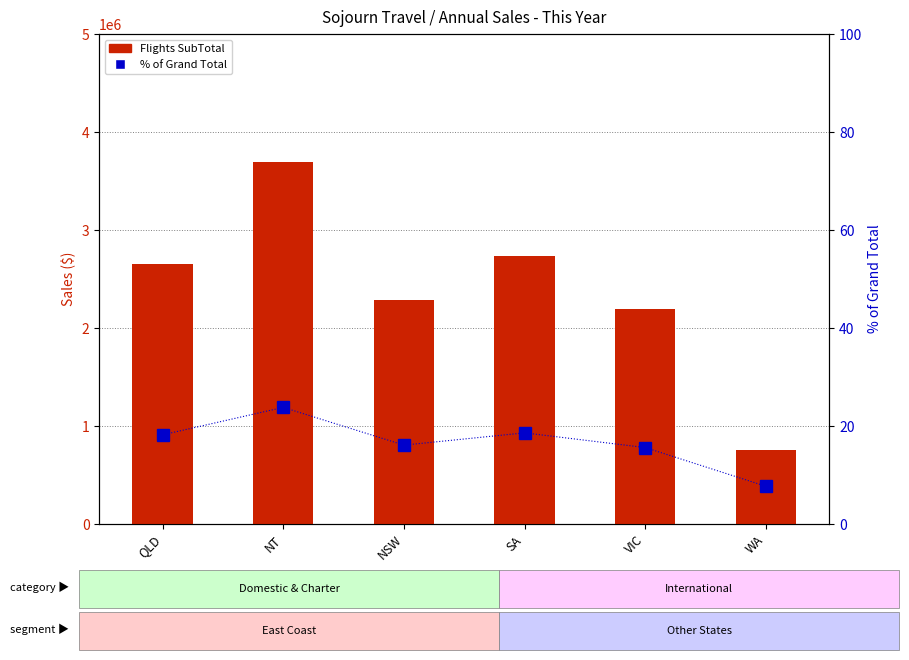

Which has a higher value, NT or QLD?

NT